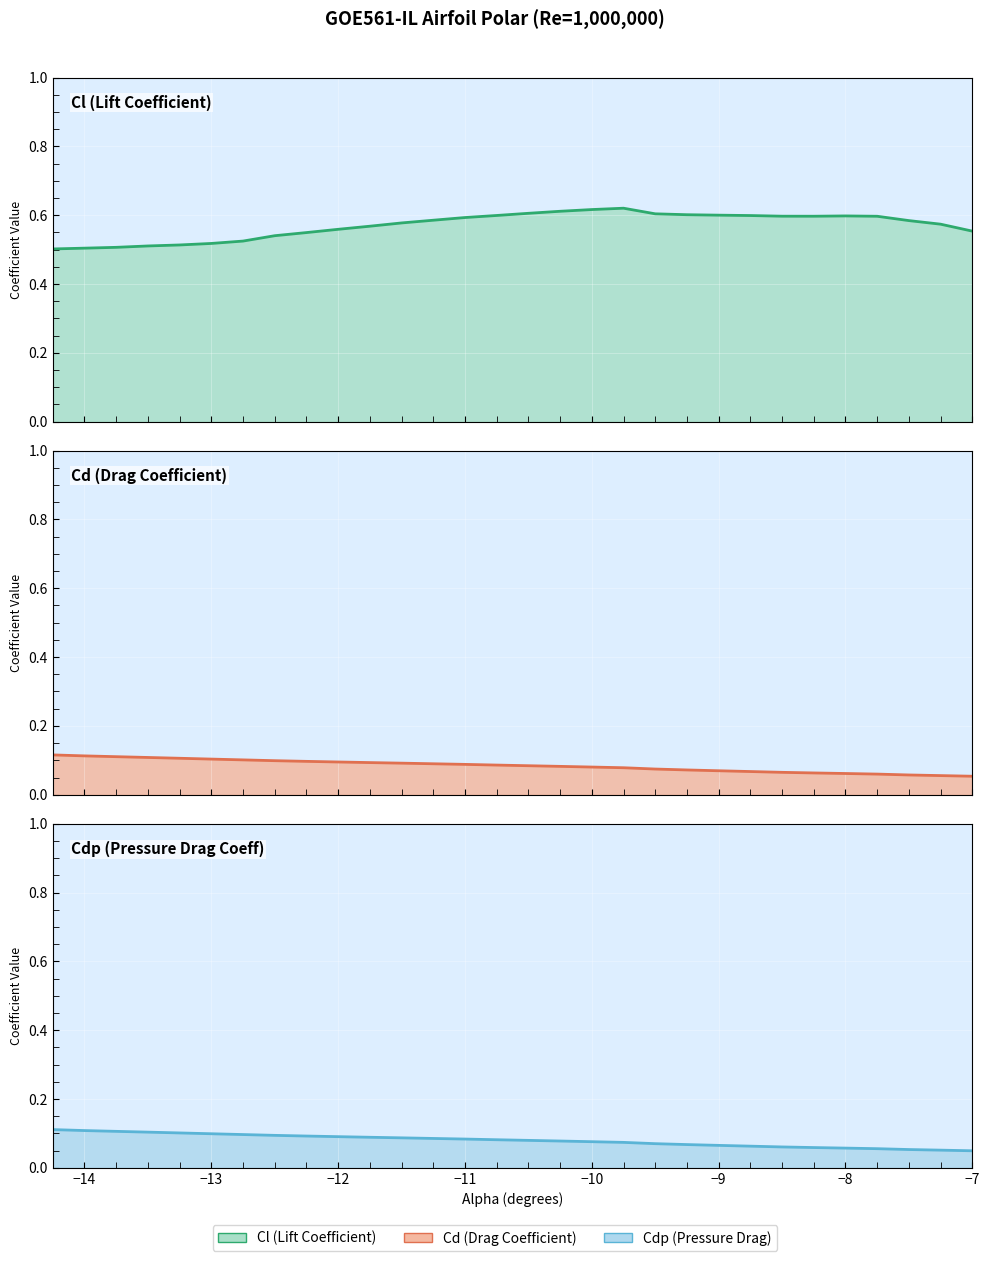

Is it true that Cl line equals 0.8 at −12?

False